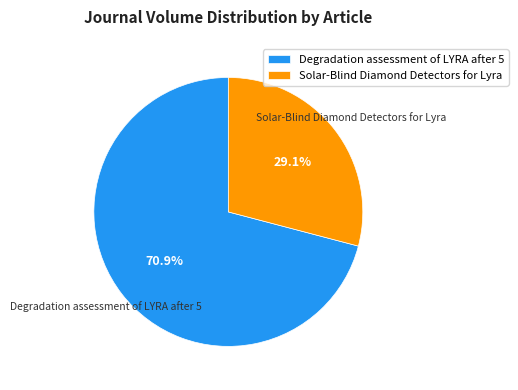

Rank the categories by value from lowest to highest.

Solar-Blind Diamond Detectors for Lyra, Degradation assessment of LYRA after 5